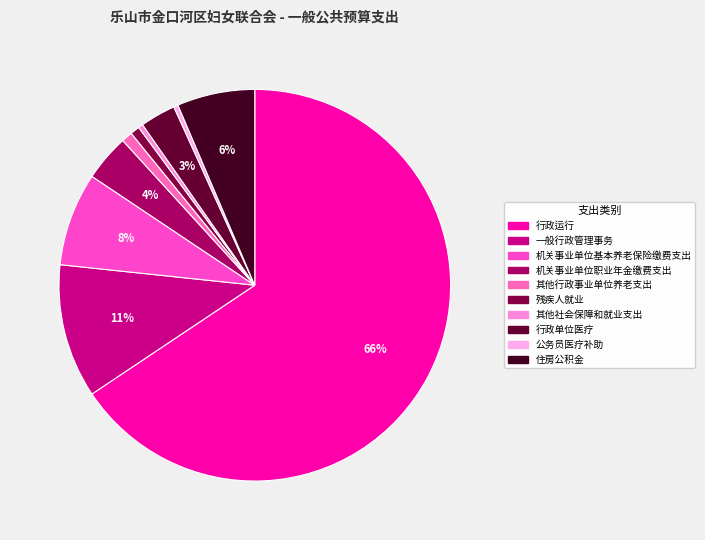

Count the number of slices in the pie.

10